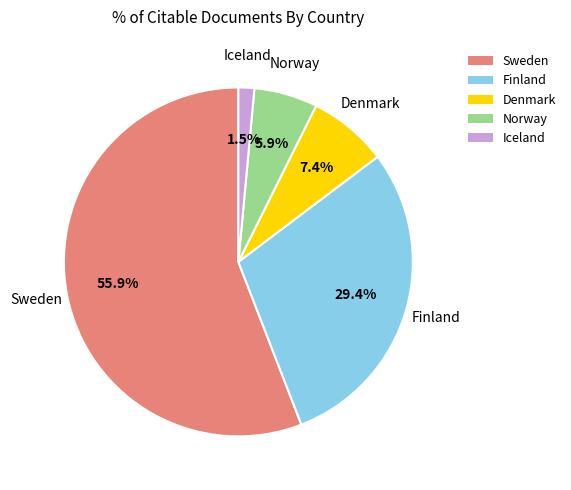

Between Finland and Sweden, which is larger?

Sweden